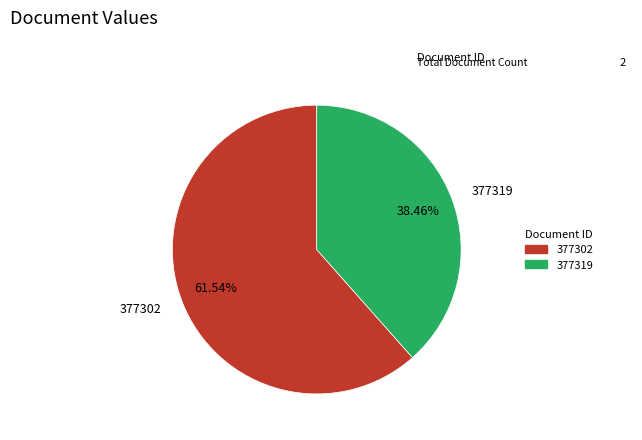

True or false: 377302 accounts for 62% of the total.

True